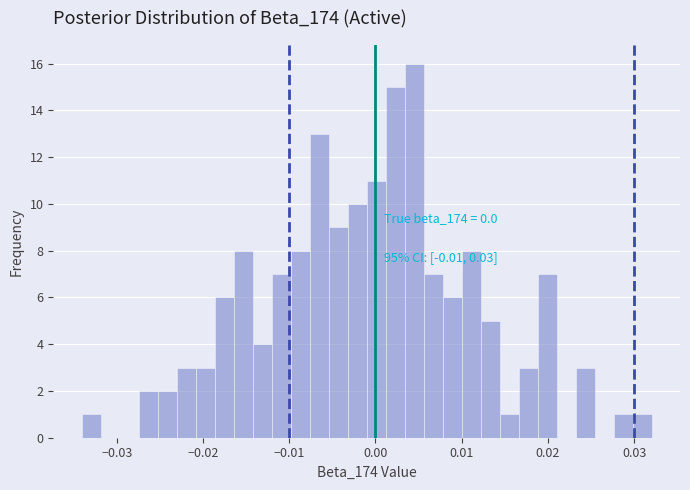

Read against the x-axis, roughly where is the centre of the tallest bar?

0.004